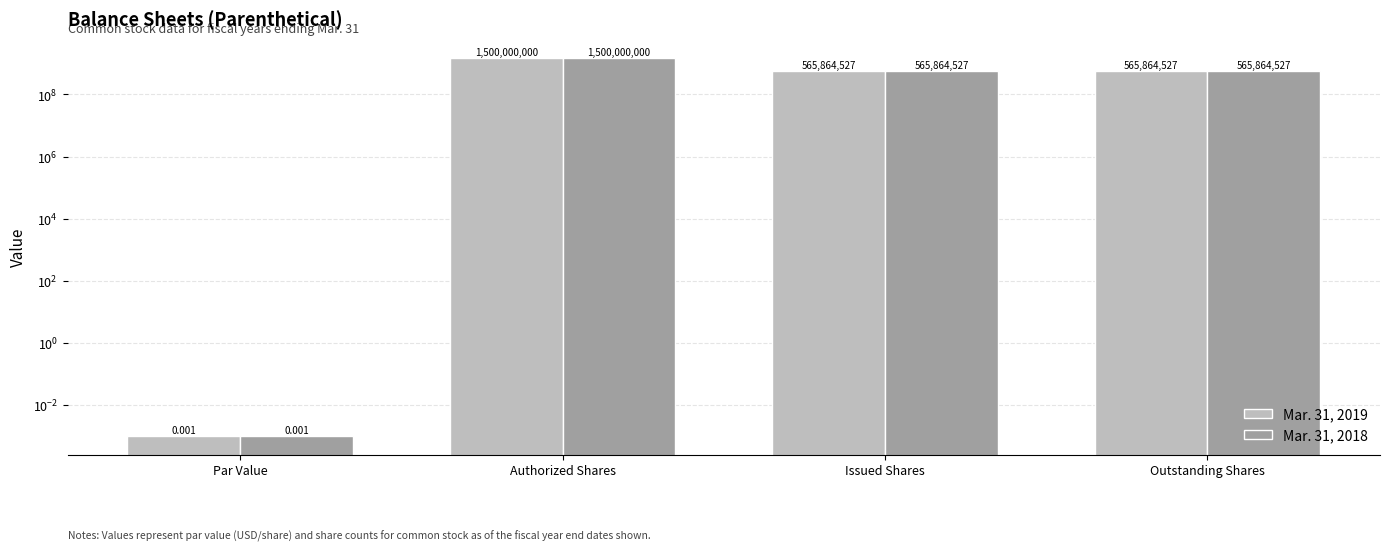

Count the Mar. 31, 2018 values in the range 565864527 to 1500000000.

3